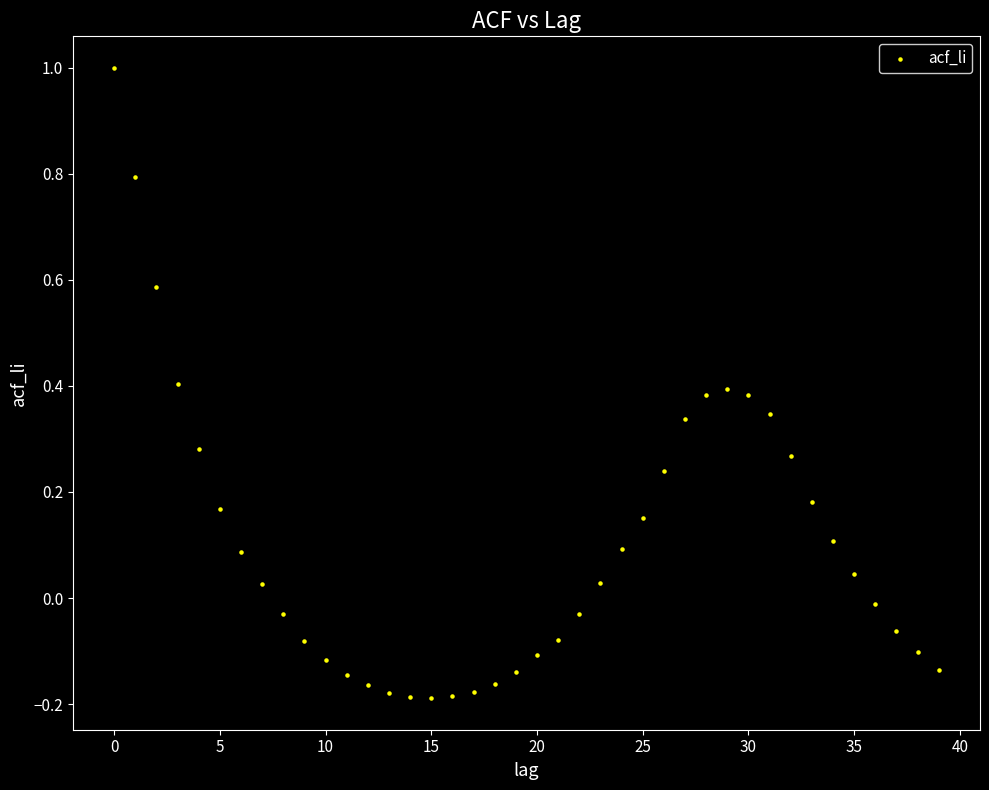

What is the range of Y values (max minus min)?

1.2